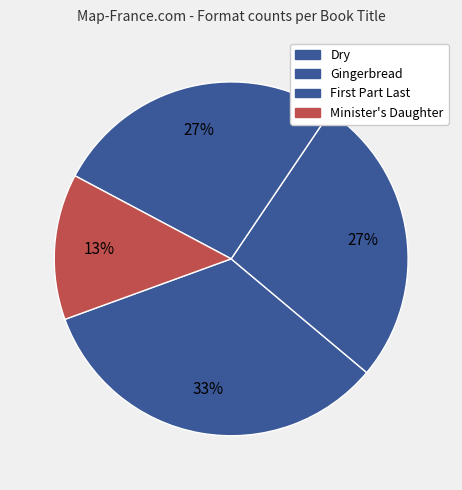

Is Minister's Daughter the majority of the pie?

No